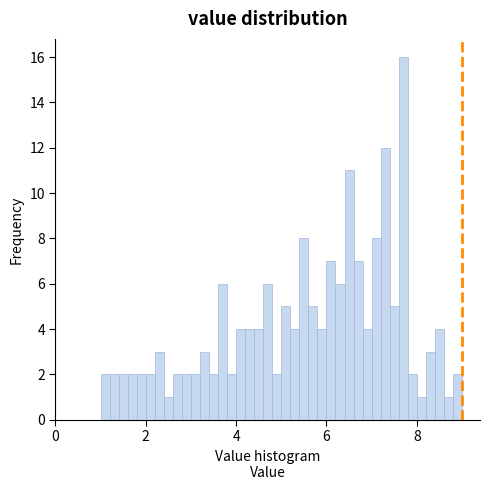

Around what value on the x-axis is the tallest bar? Give the approximate position of its centre, as read against the axis.

7.8